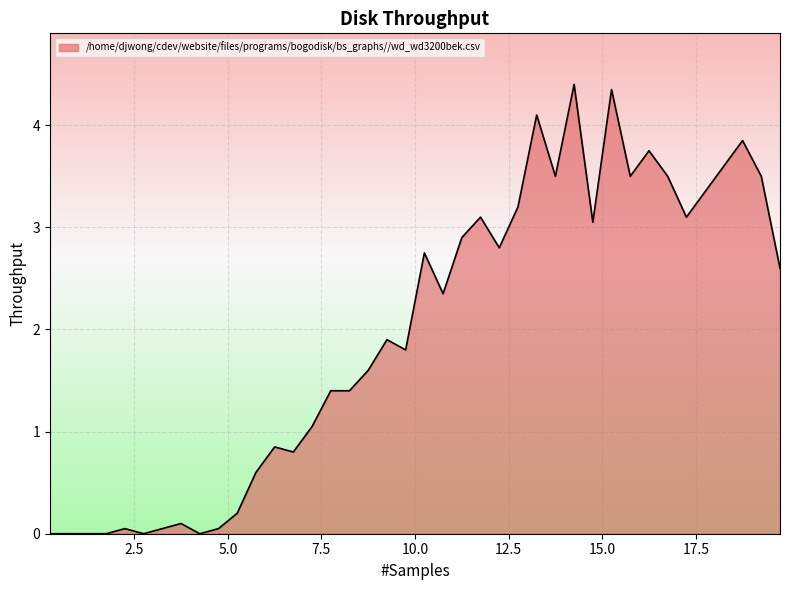

What is the greatest value displayed?

4.4